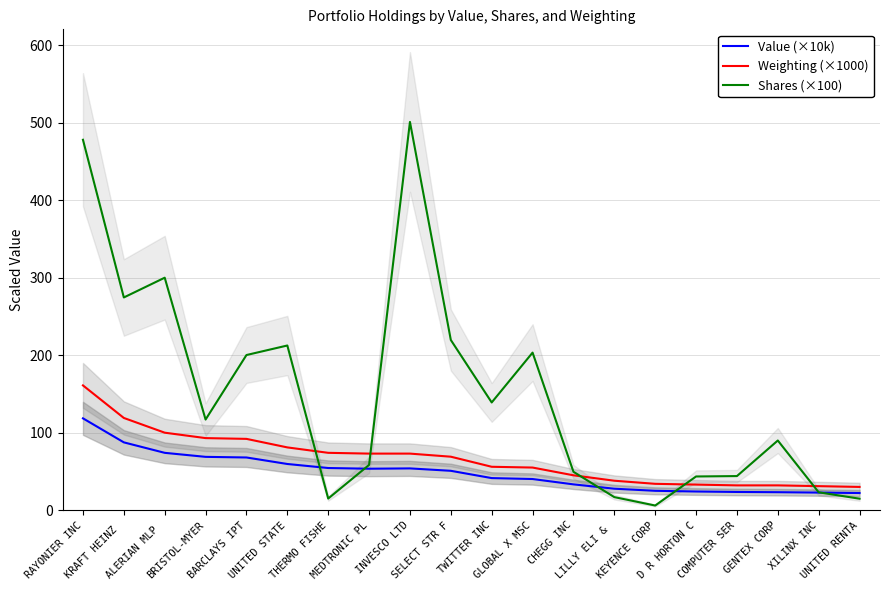

What is the value of the Value (×10k) point at the 11th from the left?

41.4